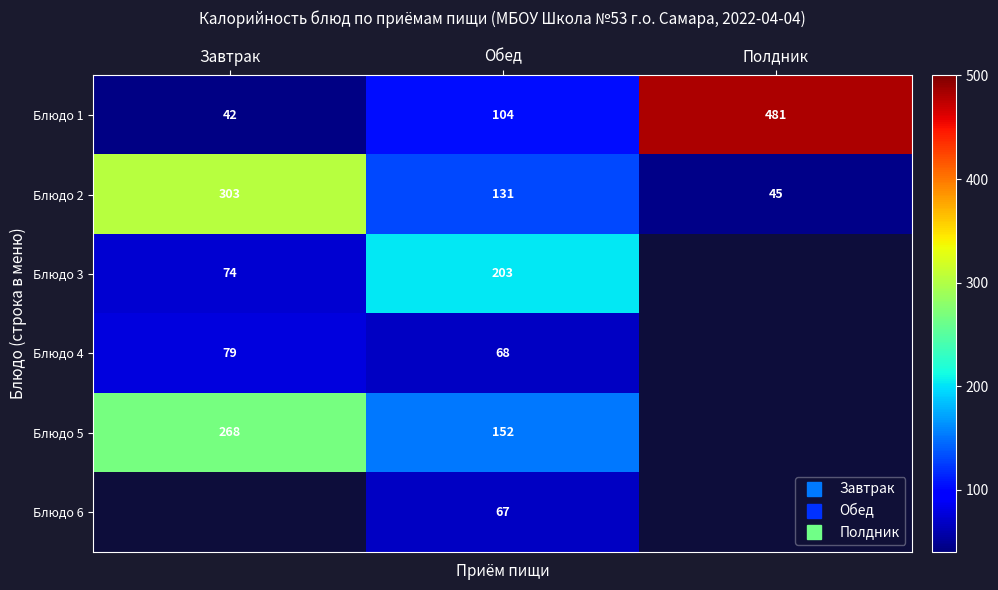

The value of Блюдо 4 at Обед is 68.0. True or false?

True